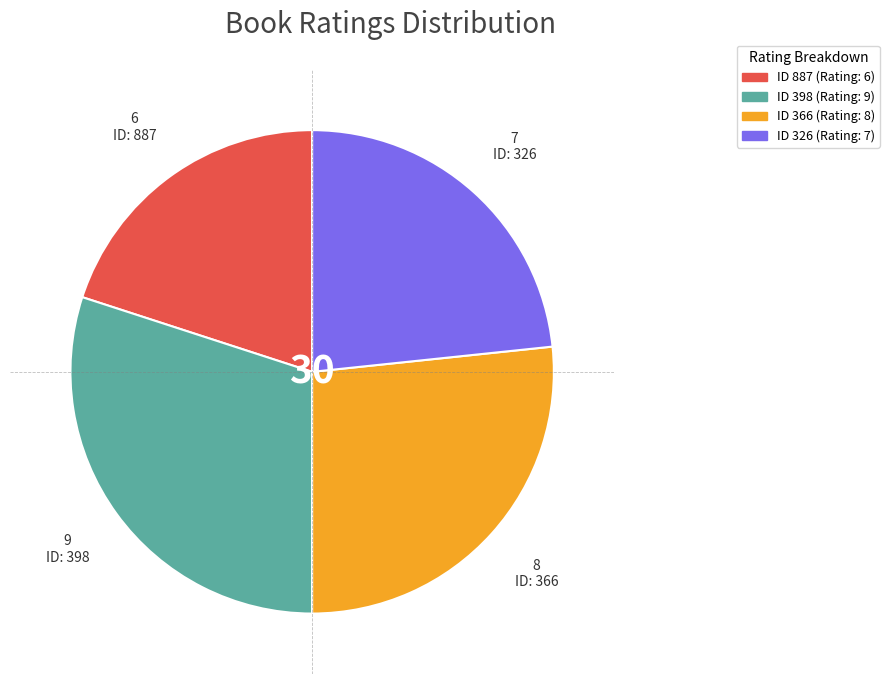

Is there a majority slice in this chart?

No